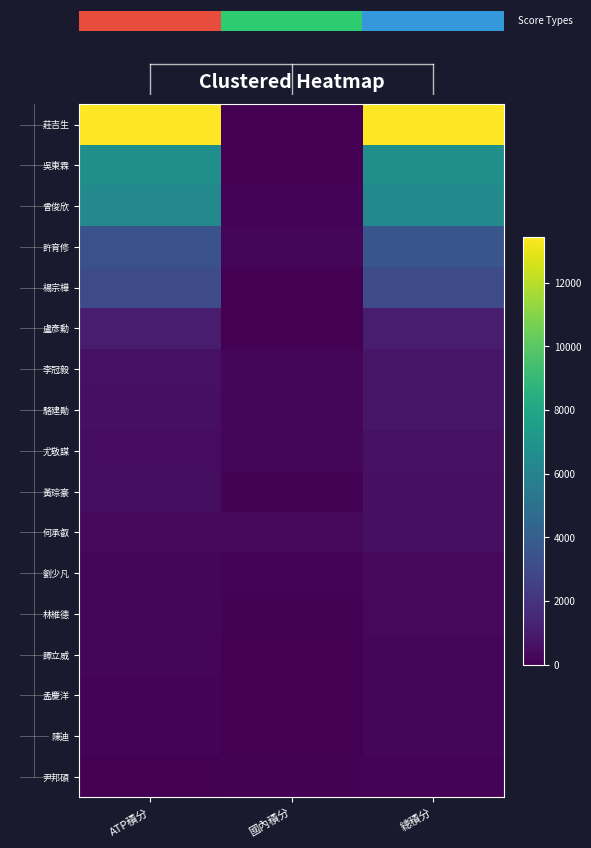

Count the number of data series in this chart.

17